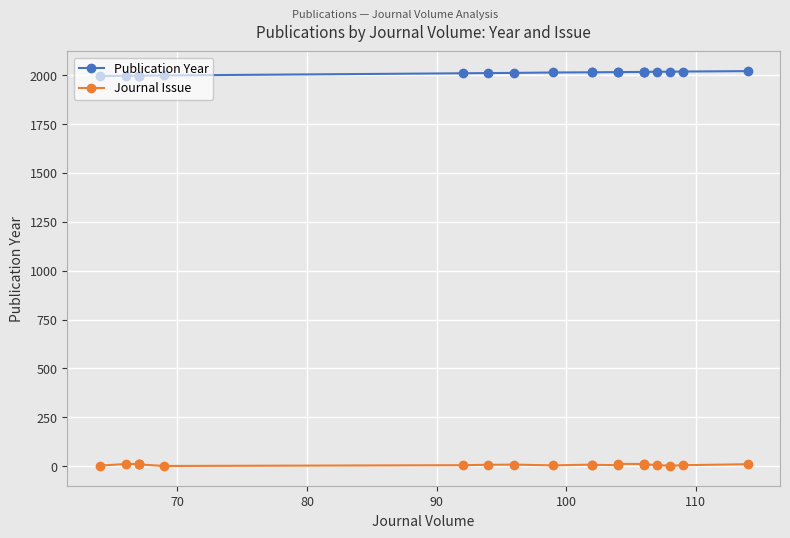

The value of Journal Issue at 19 is 9. True or false?

False